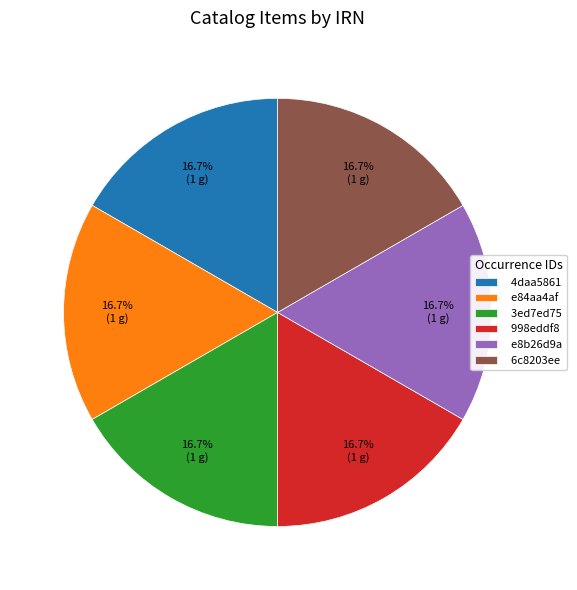

Is e84aa4af the majority of the pie?

No